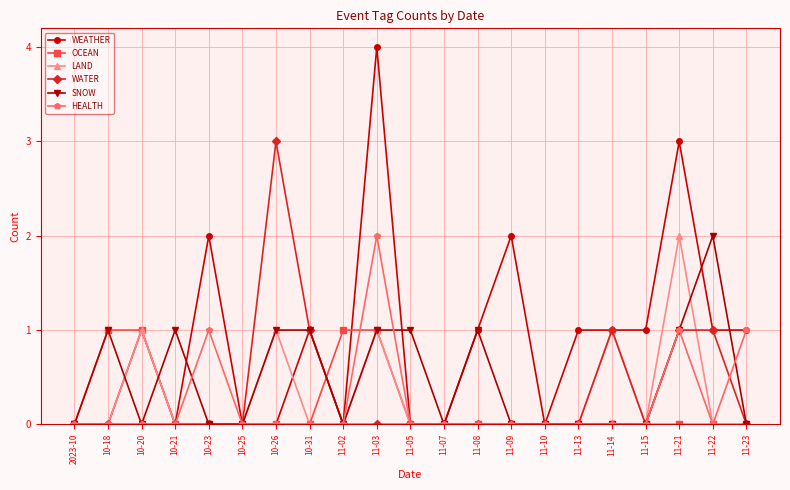

Reading left to right, what are all the values shown in this chart?

WEATHER: 0	0	1	0	2	0	0	1	0	4	0	0	1	2	0	1	1	1	3	1	1
OCEAN: 0	1	1	0	0	0	0	0	1	1	0	0	0	0	0	0	0	0	0	0	0
LAND: 0	0	1	0	0	0	1	0	0	1	0	0	0	0	0	0	1	0	2	0	0
WATER: 0	0	0	0	0	0	3	1	0	0	0	0	0	0	0	0	1	0	1	1	0
SNOW: 0	1	0	1	0	0	1	1	0	1	1	0	1	0	0	0	0	0	1	2	0
HEALTH: 0	0	0	0	1	0	0	0	0	2	0	0	0	0	0	0	0	0	1	0	1